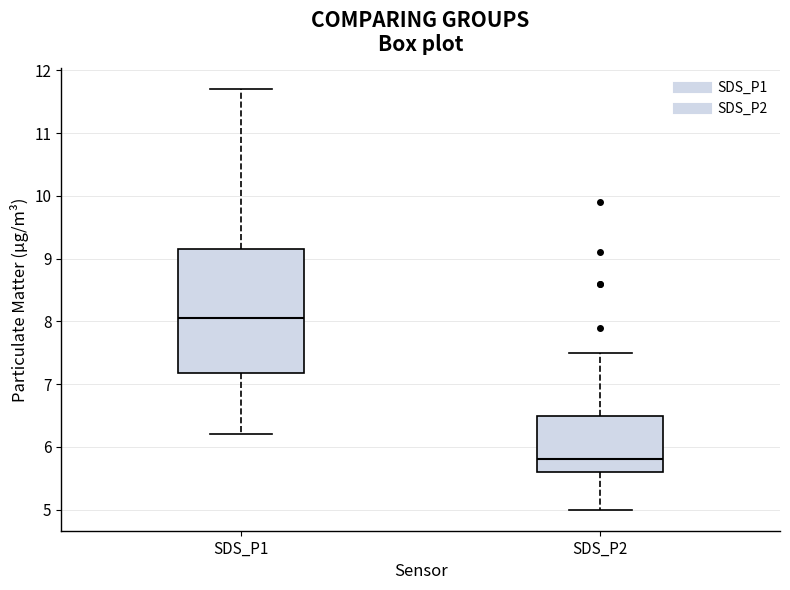

Comparing the boxes themselves (not the whiskers), which one is the tallest?

SDS_P1